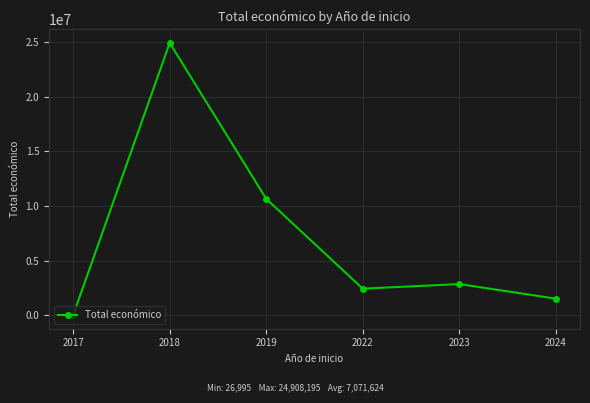

What is the change in value from 2022 to 2023?

+420397